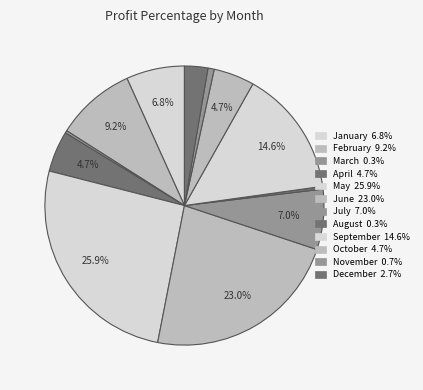

Is it true that May is 26% of the pie?

True